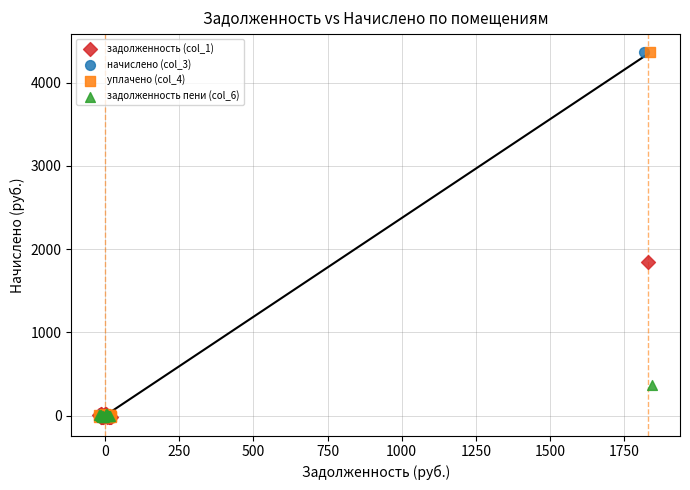

What are all the series names shown in the legend?

задолженность (col_1), начислено (col_3), уплачено (col_4), задолженность пени (col_6)